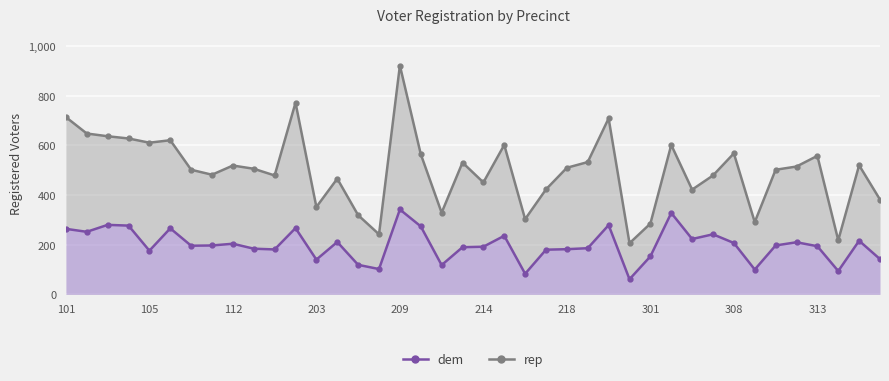

Where is the data nearest to the value 201?

112